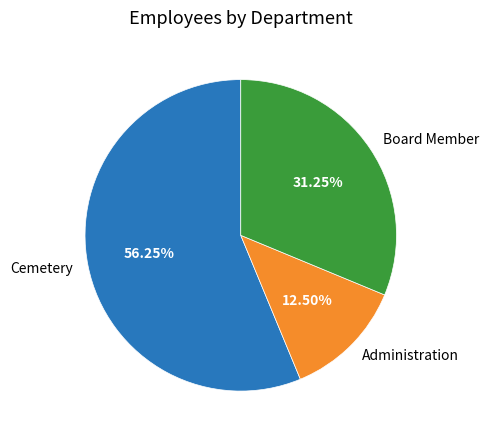

Which has a higher value, Cemetery or Administration?

Cemetery